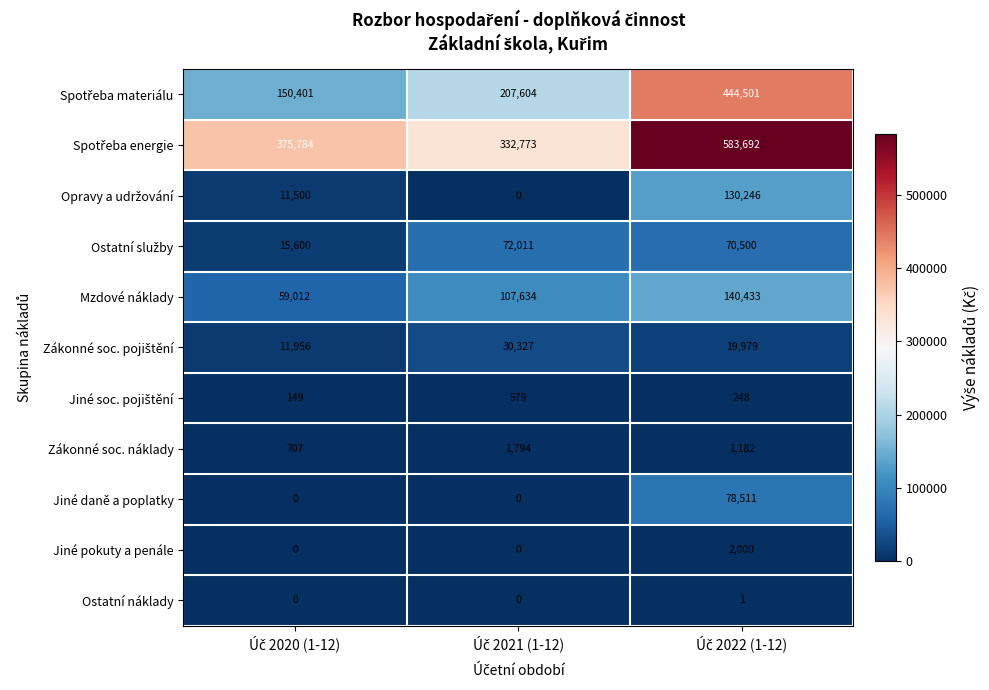

At how many categories does at least one series exceed 205122?

3